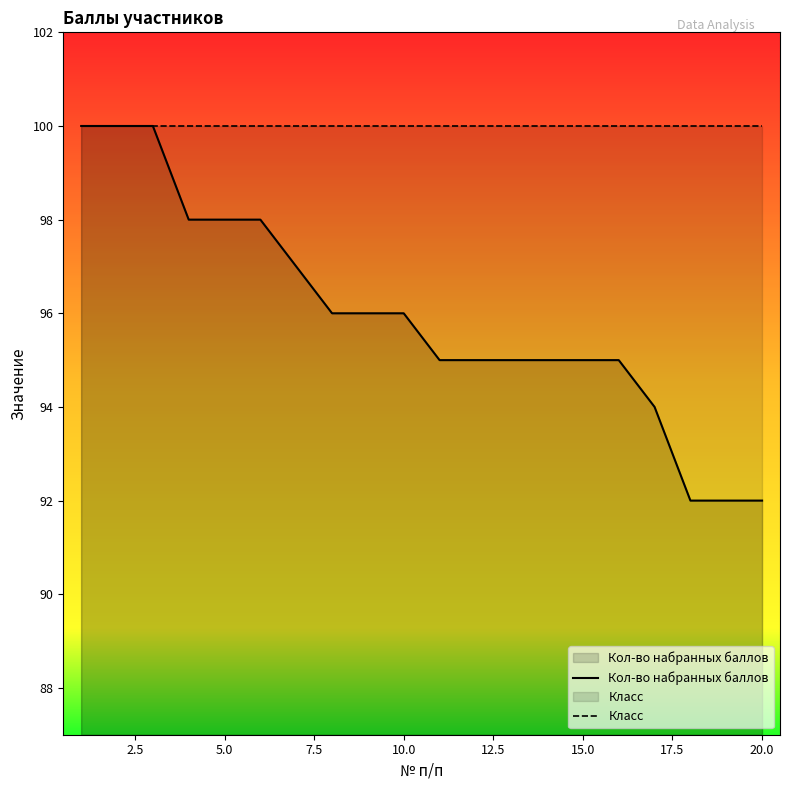

Which series has the largest total across all categories?

Класс